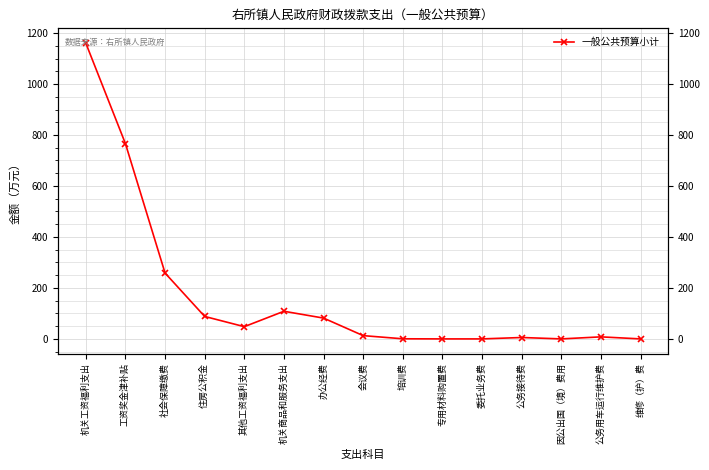

How many data points are above 12?

8